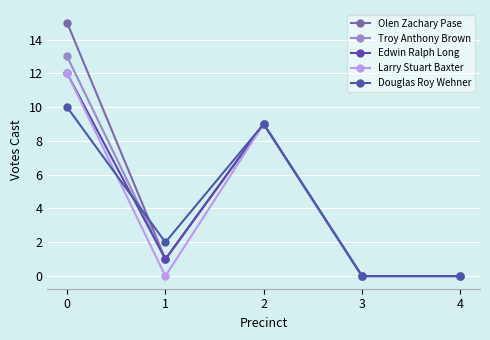

Reading right to left, extract all data points from this chart.

Olen Zachary Pase: 0	0	9	1	15
Troy Anthony Brown: 0	0	9	1	13
Edwin Ralph Long: 0	0	9	1	12
Larry Stuart Baxter: 0	0	9	0	12
Douglas Roy Wehner: 0	0	9	2	10